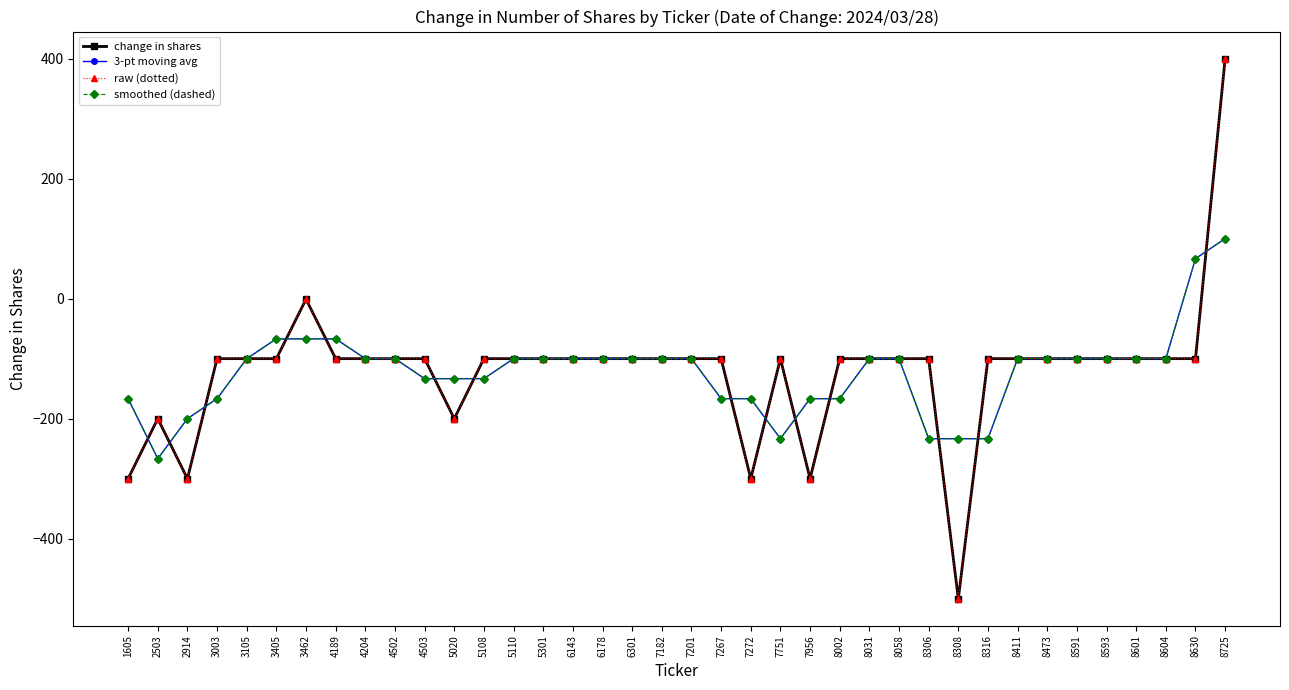

Is this an area chart (filled region under the line)?

No